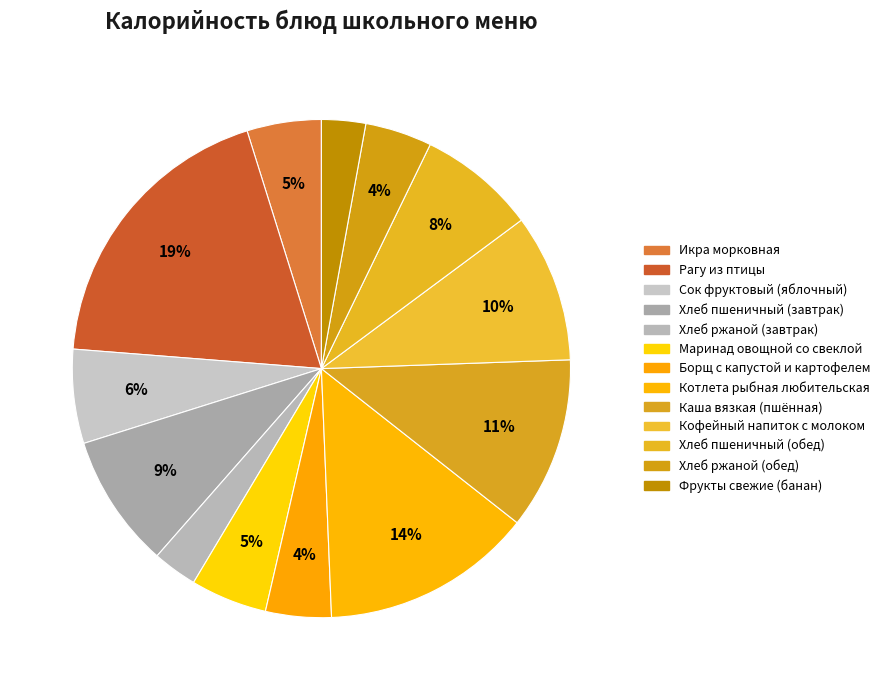

What is the total percentage of Каша вязкая (пшённая) and Маринад овощной со свеклой?

16.1%